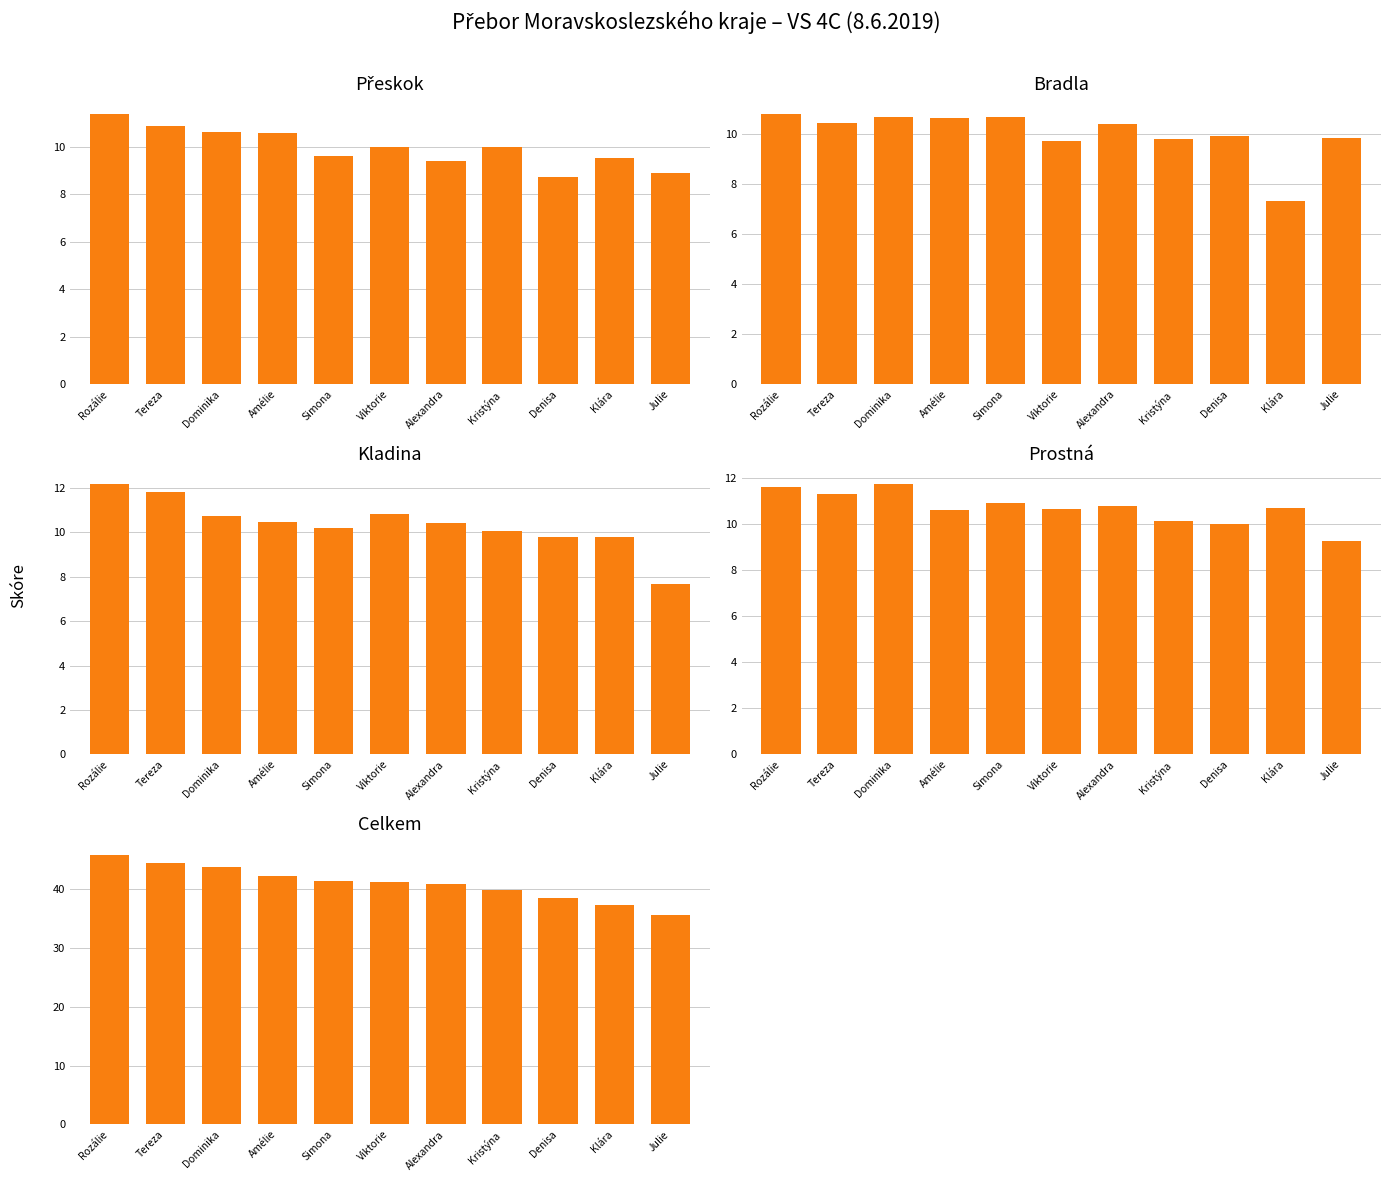

What is the sum of the Bradla values at Klára and Julie?

17.2